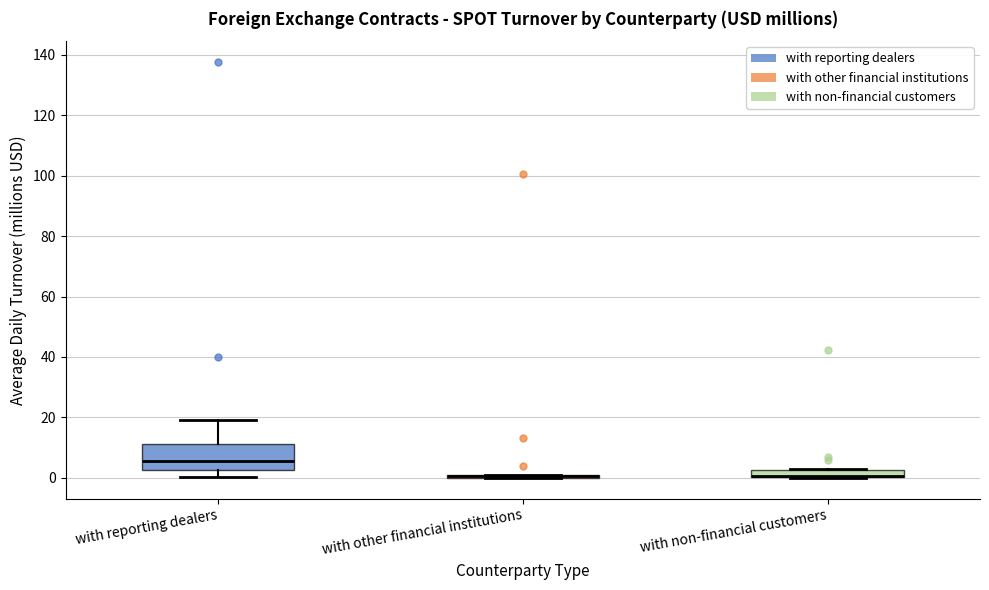

Where is the lower edge of the box for with other financial institutions on the y-axis? The values are not printed on the chart, so give them approximately, as read against the axis.

0